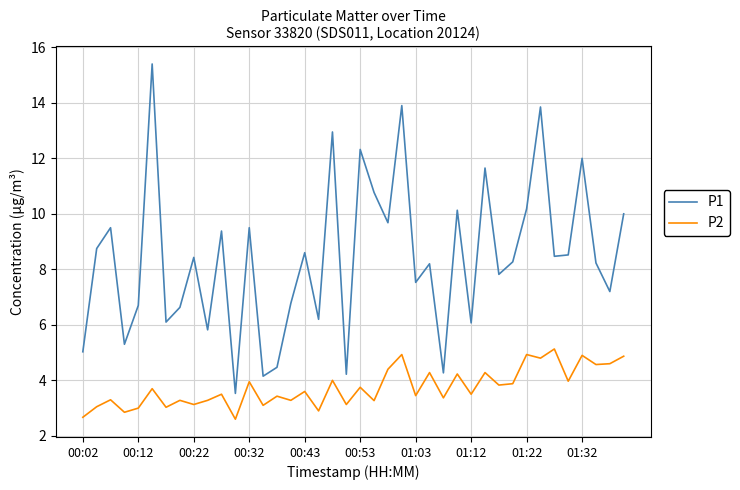

Rank the series by their average value, from lowest to highest.

P2, P1